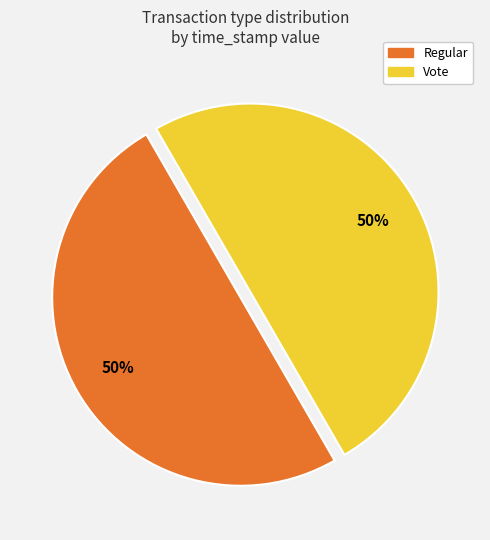

How many slices are in this pie chart?

2